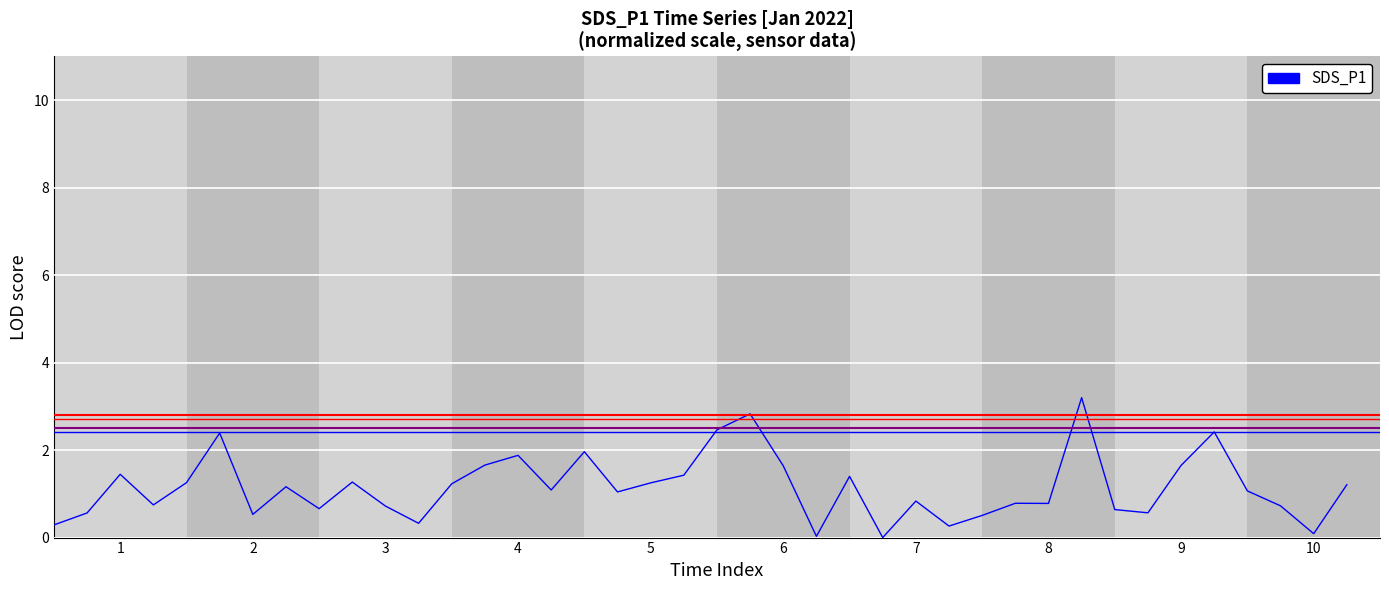

What is the sum of all values?

46.0